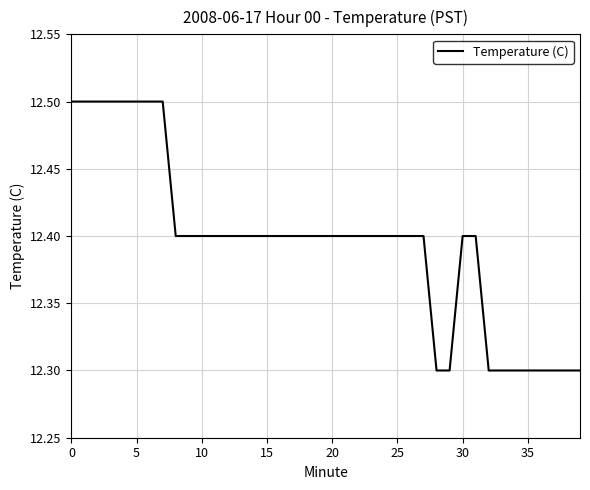

What is the maximum value shown in the chart?

12.5